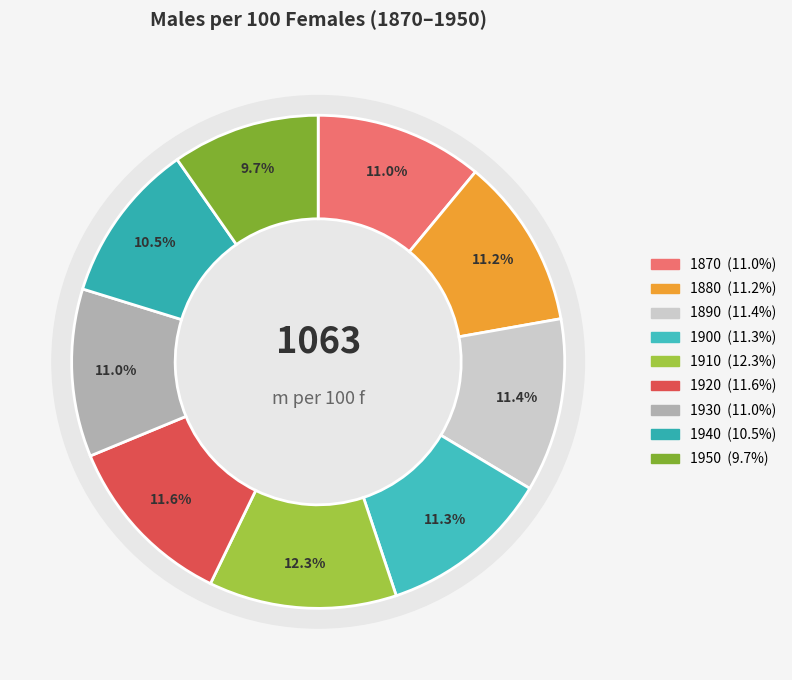

Do 1920 and 1870 together represent more than half of the pie?

No